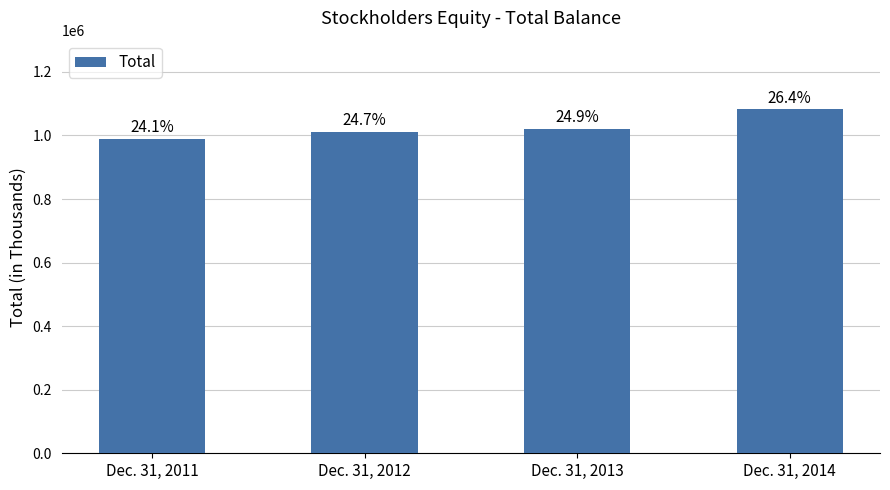

Which has a higher value, Dec. 31, 2014 or Dec. 31, 2013?

Dec. 31, 2014